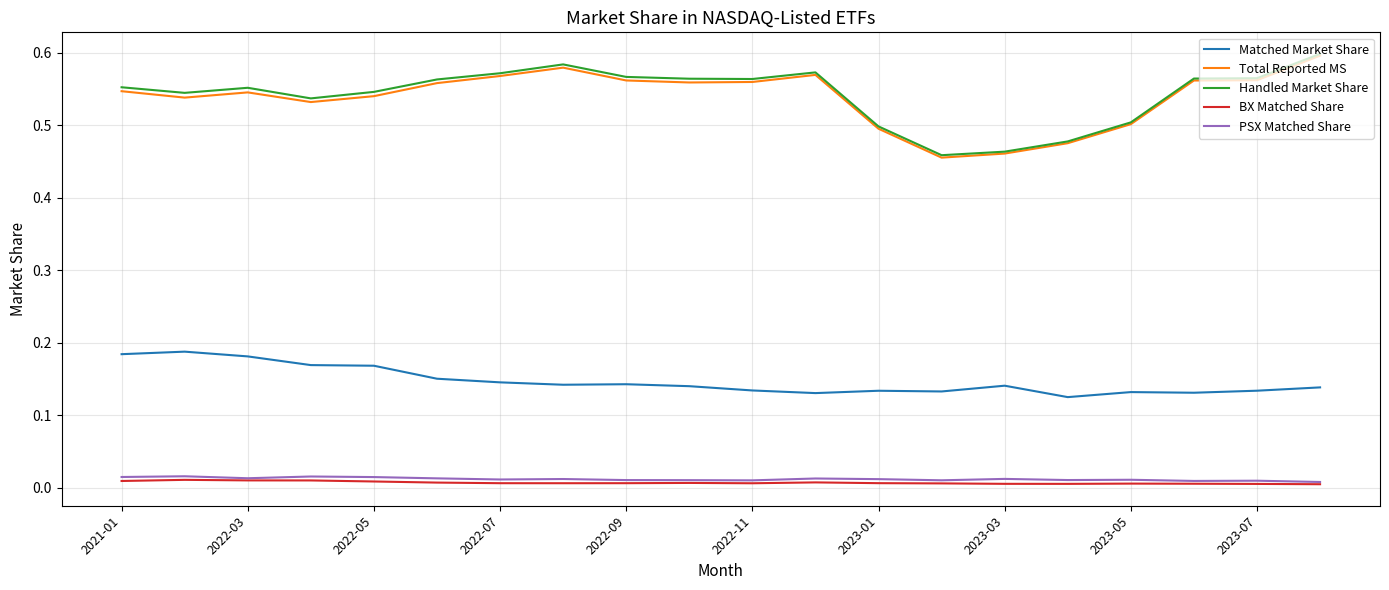

Count the BX Matched Share values in the range 0 to 1.

20